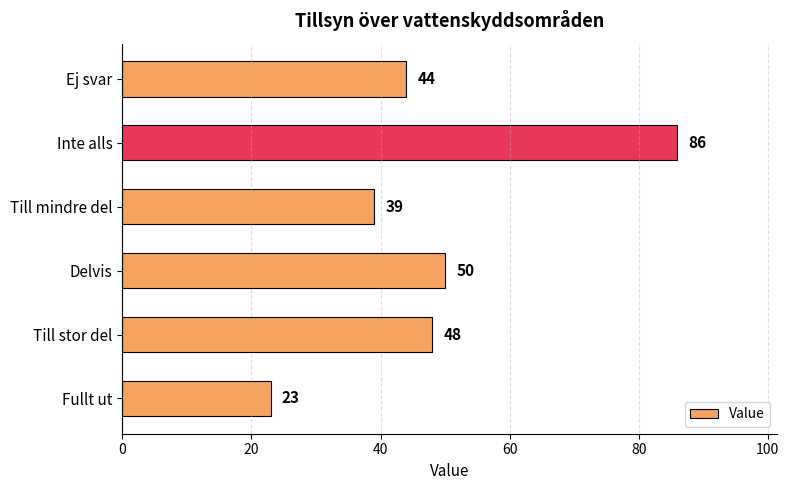

List the labels in order of value, smallest first.

Fullt ut, Till mindre del, Ej svar, Till stor del, Delvis, Inte alls